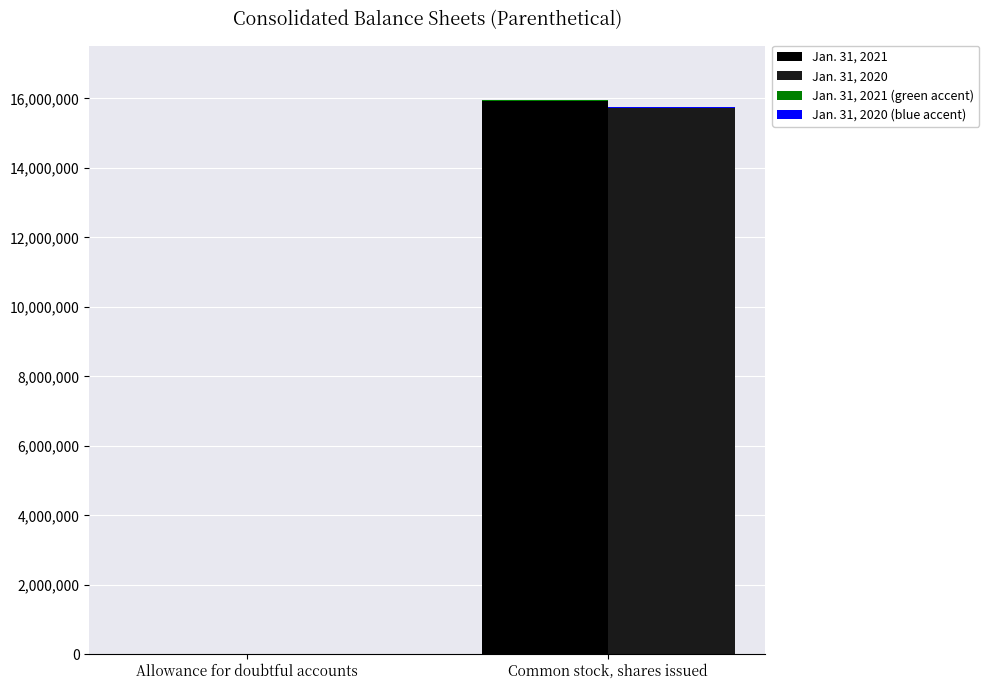

How many bars are there in total?

8